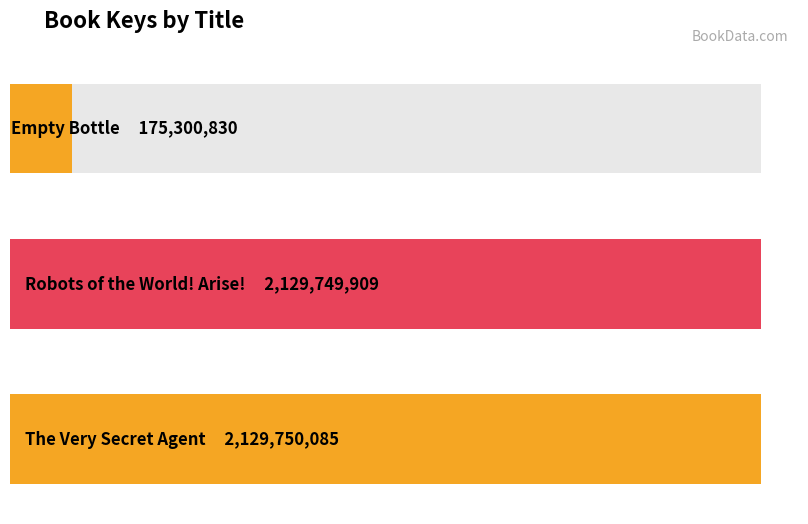

At which label is the value closest to 1152525457?

Robots of the World! Arise!